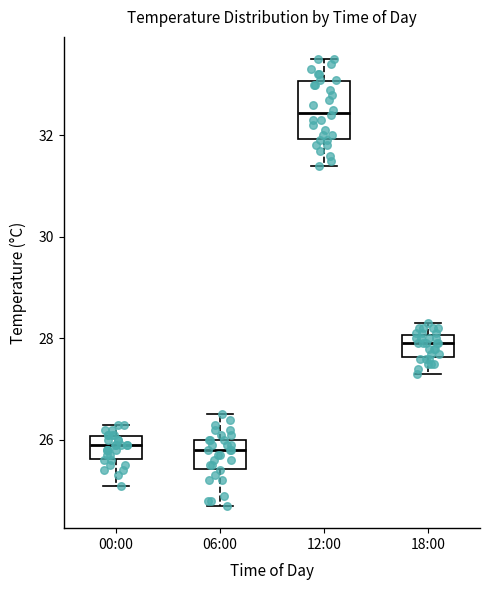

Where is the lower edge of the box for 12:00 on the y-axis? The values are not printed on the chart, so give them approximately, as read against the axis.

32.0